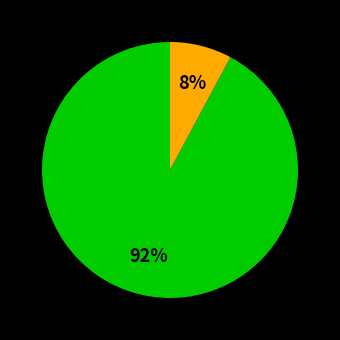

To the nearest percent, what is the difference between the largest and smallest slice percentages?

84%